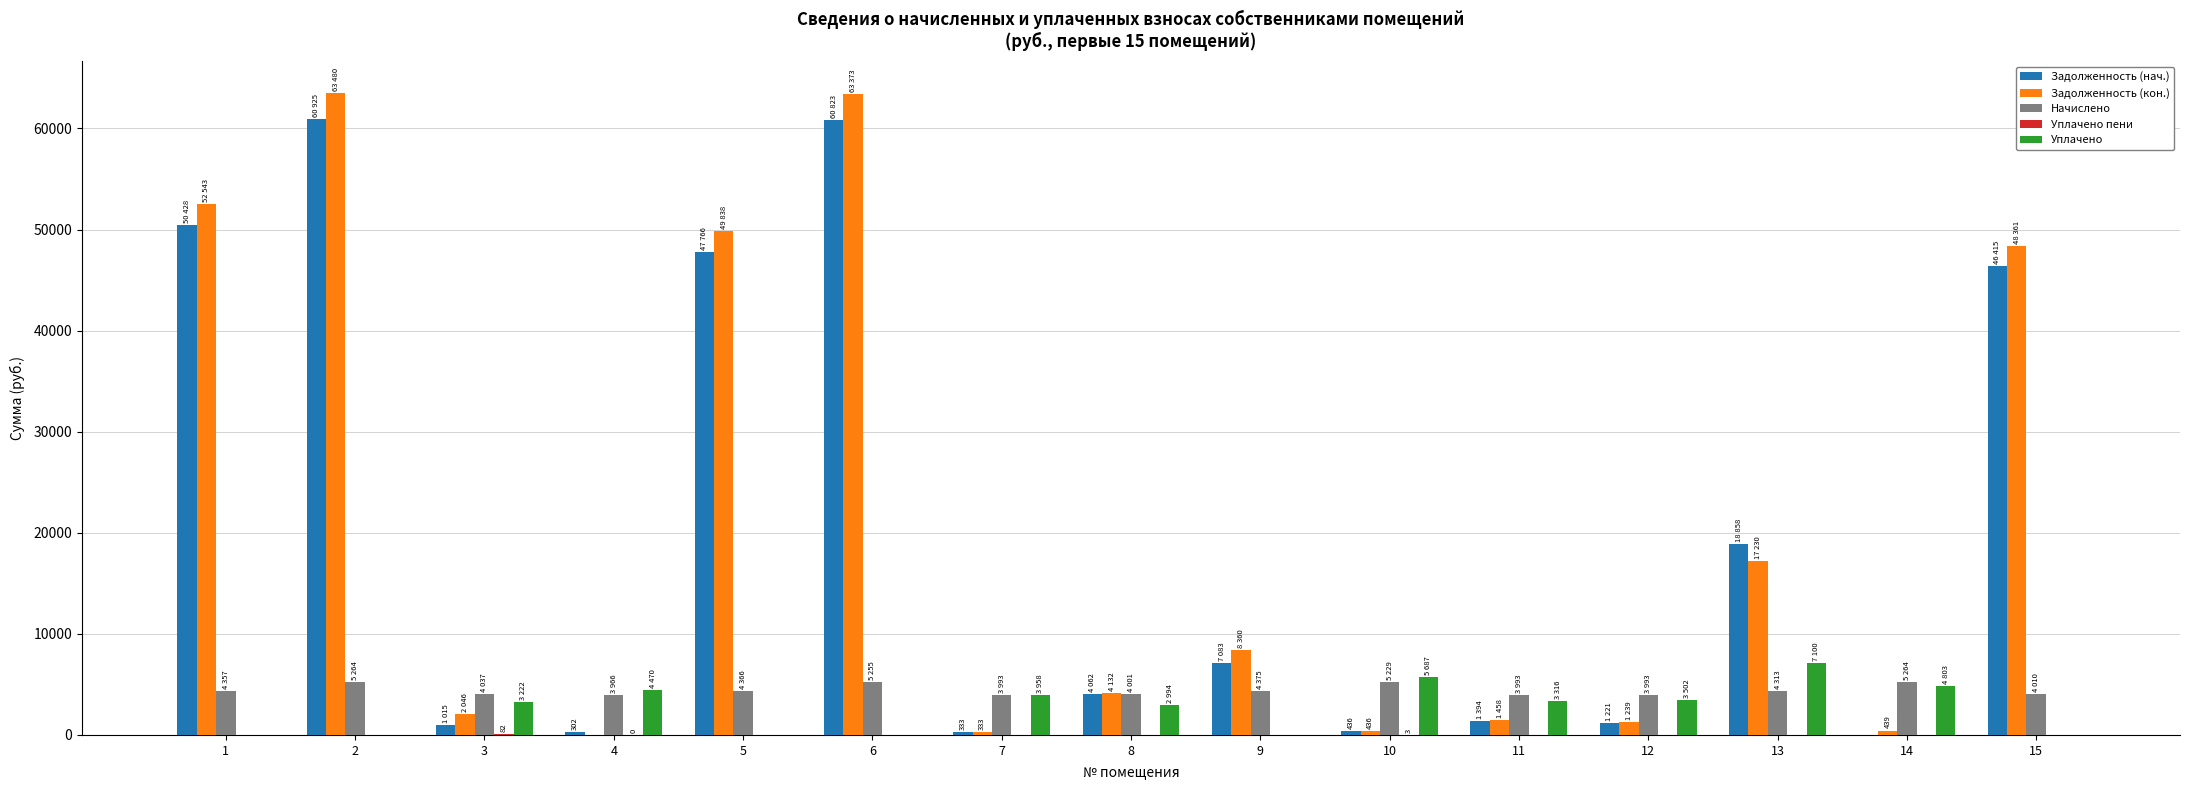

What is the spread (max minus min) of values at 4?

4469.9